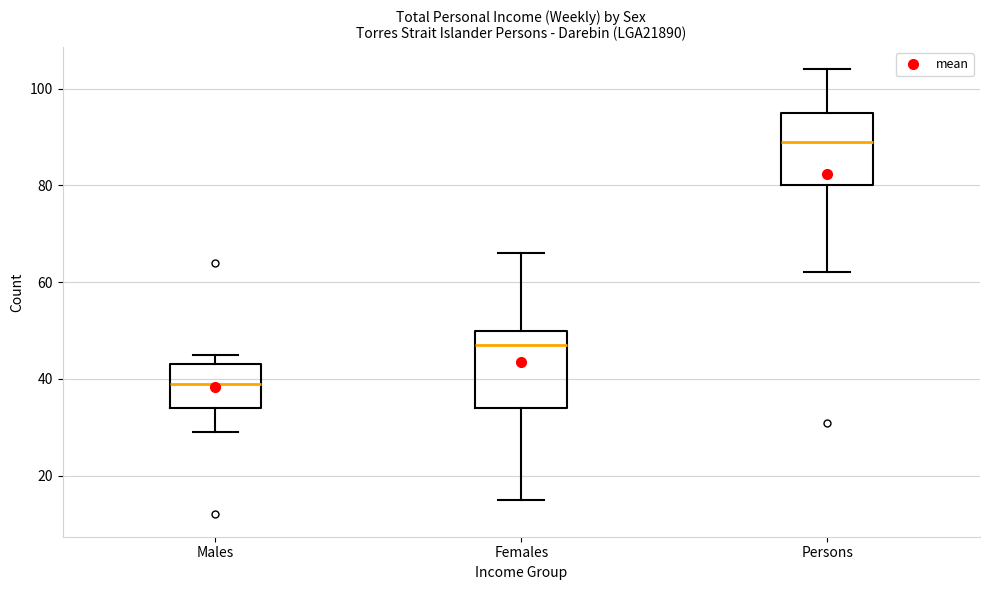

Reading left to right, transcribe this box plot: for each box, give where its median line is, the range the box spans, and where its two whiskers end, as read against the y-axis. The values are not printed on the chart, so give them approximately, as read against the axis.

Males: median 40, box 34 to 44, whiskers 30 to 46
Females: median 48, box 34 to 50, whiskers 16 to 66
Persons: median 90, box 80 to 96, whiskers 62 to 104